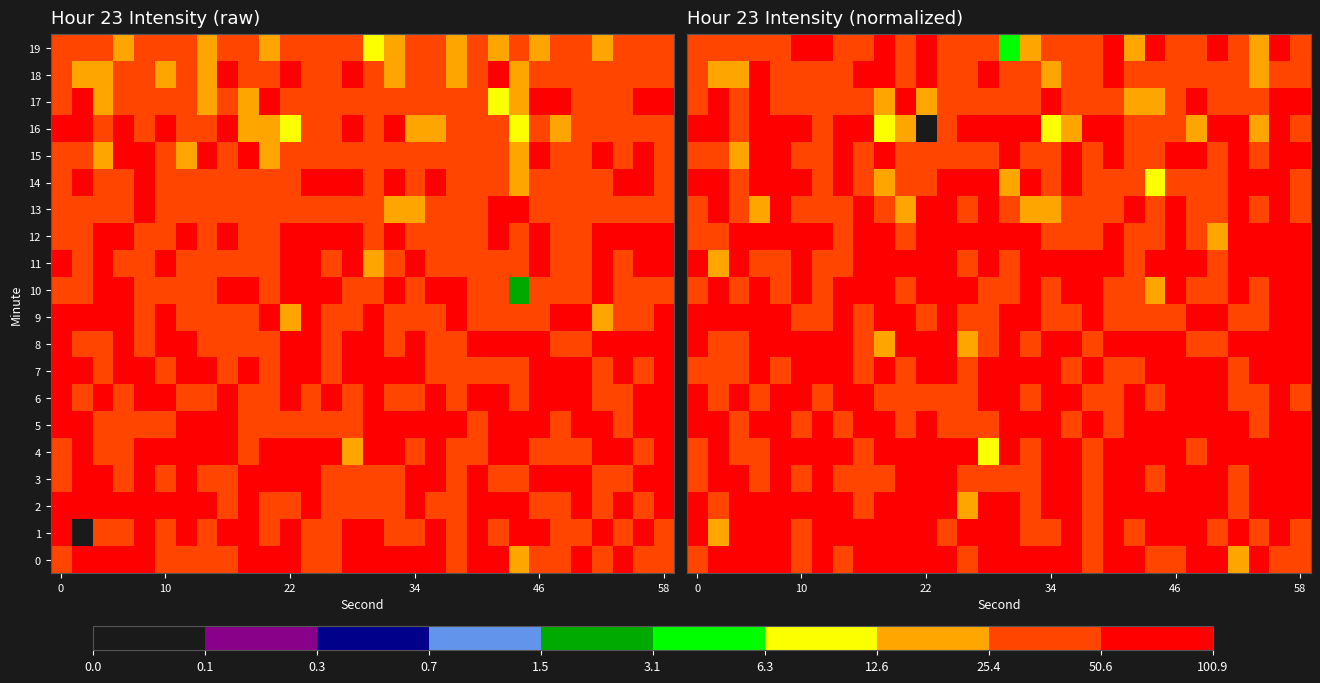

What is the total value across all series at 28?

1200.7